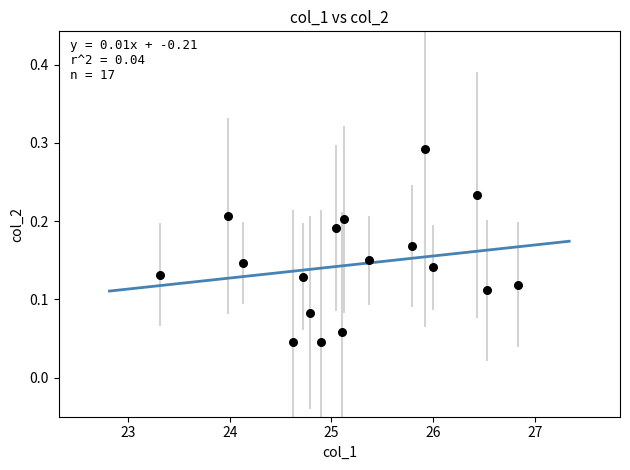

What is the range of X values (max minus min)?

3.5